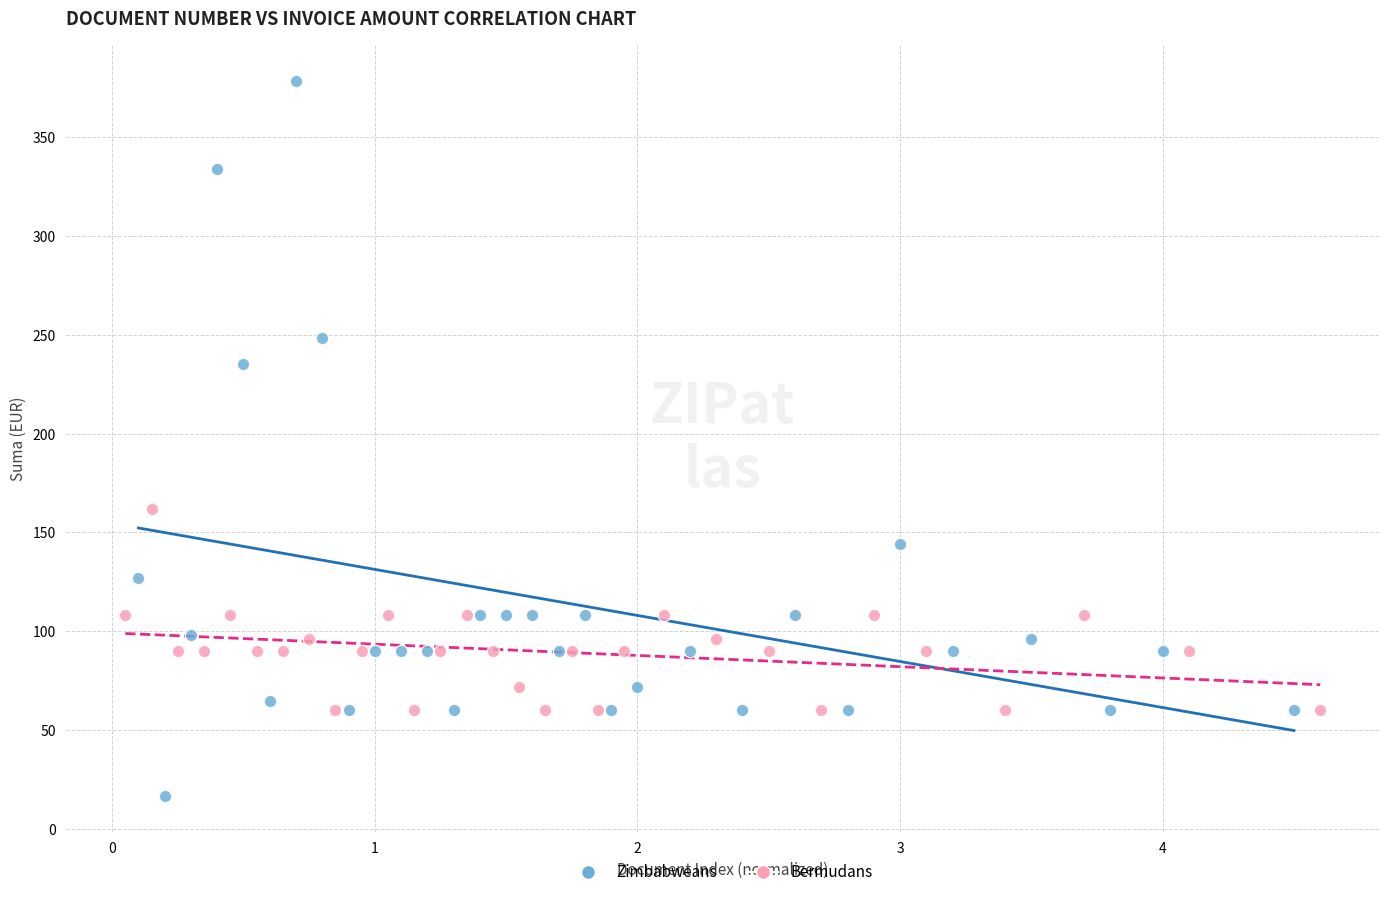

Which series contains the lowest Y value?

Zimbabweans